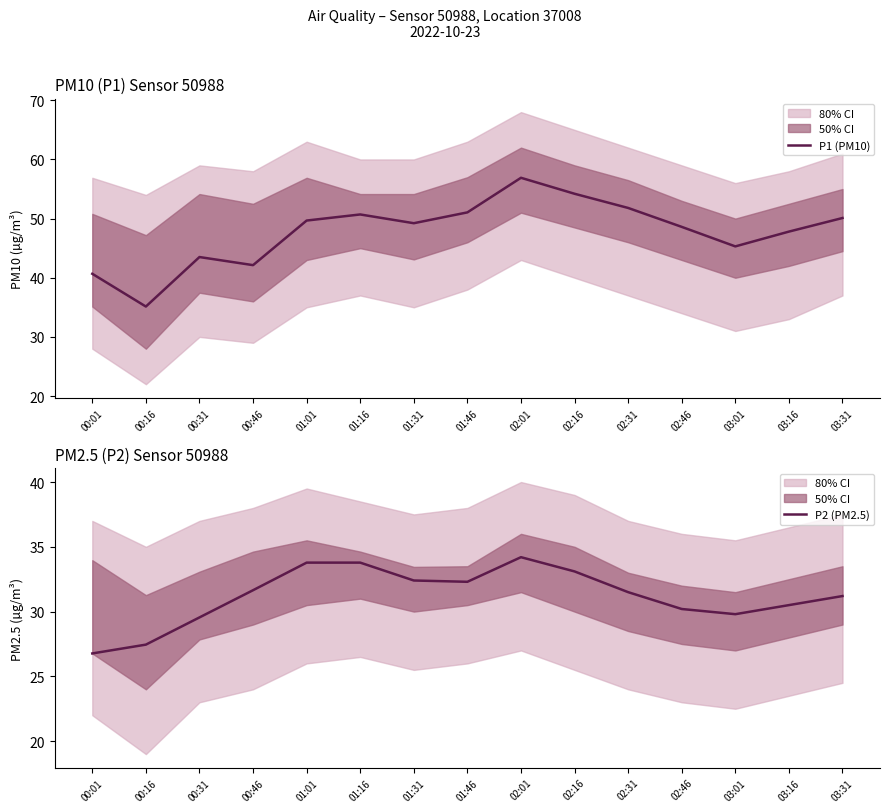

What is the average value of the P1 (PM10) series?

47.8